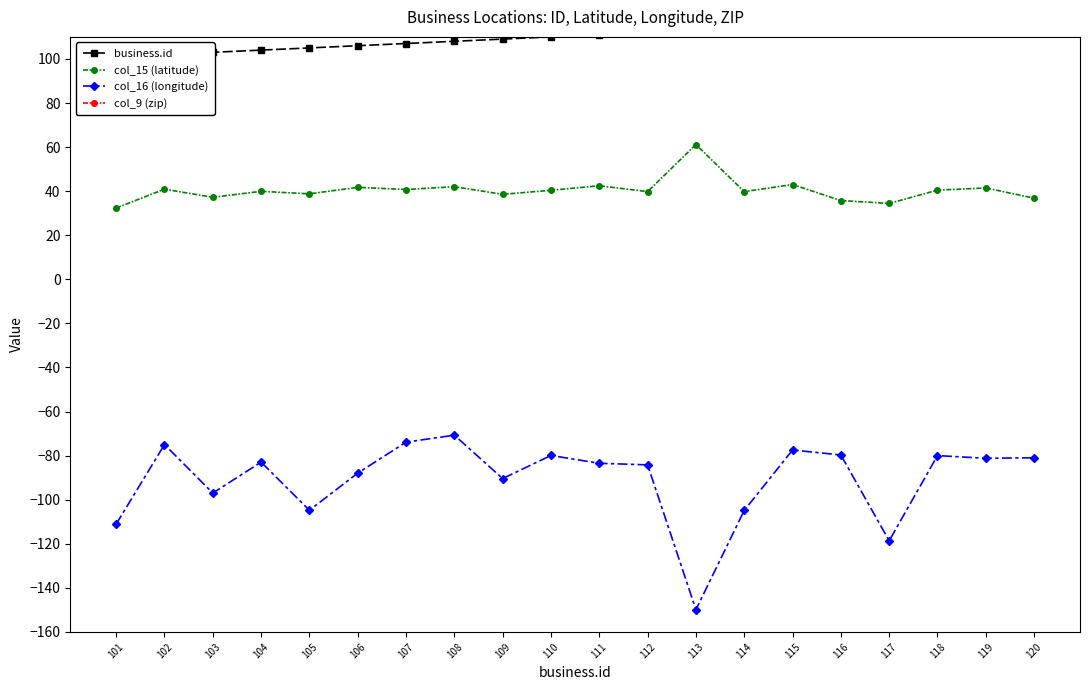

Reading left to right, extract all data points from this chart.

business.id: 101.0	102.0	103.0	104.0	105.0	106.0	107.0	108.0	109.0	110.0	111.0	112.0	113.0	114.0	115.0	116.0	117.0	118.0	119.0	120.0
col_15 (latitude): 32.4	40.9	37.2	39.9	38.8	41.7	40.8	42.0	38.6	40.4	42.5	39.8	61.2	39.8	43.0	35.7	34.4	40.5	41.5	36.8
col_16 (longitude): -111.1	-75.0	-97.0	-82.9	-104.8	-87.9	-73.9	-70.7	-90.4	-79.9	-83.5	-84.2	-149.9	-104.9	-77.4	-79.7	-118.6	-80.0	-81.2	-81.0
col_9 (zip): 85741.0	7844.0	67156.0	43232.0	80910.0	60527.0	11368.0	2332.0	63122.0	15120.0	48375.0	45414.0	99518.0	80239.0	14564.0	27248.0	91355.0	15201.0	44065.0	24350.0